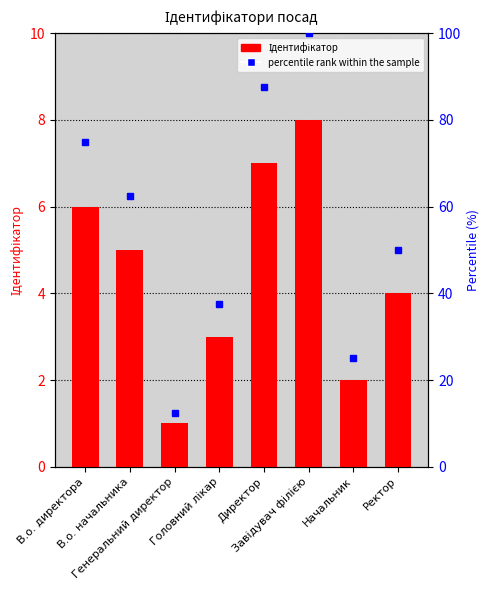

What is the maximum value shown in the chart?

100.0